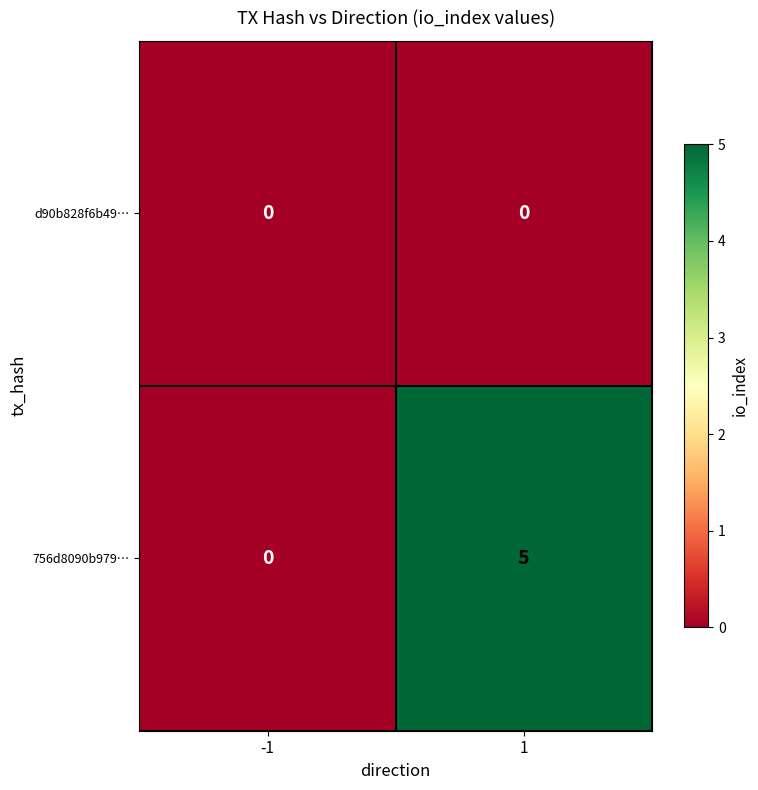

Reading left to right, what are all the values shown in this chart?

d90b828f6b49…: -1=0	1=0
756d8090b979…: -1=0	1=5